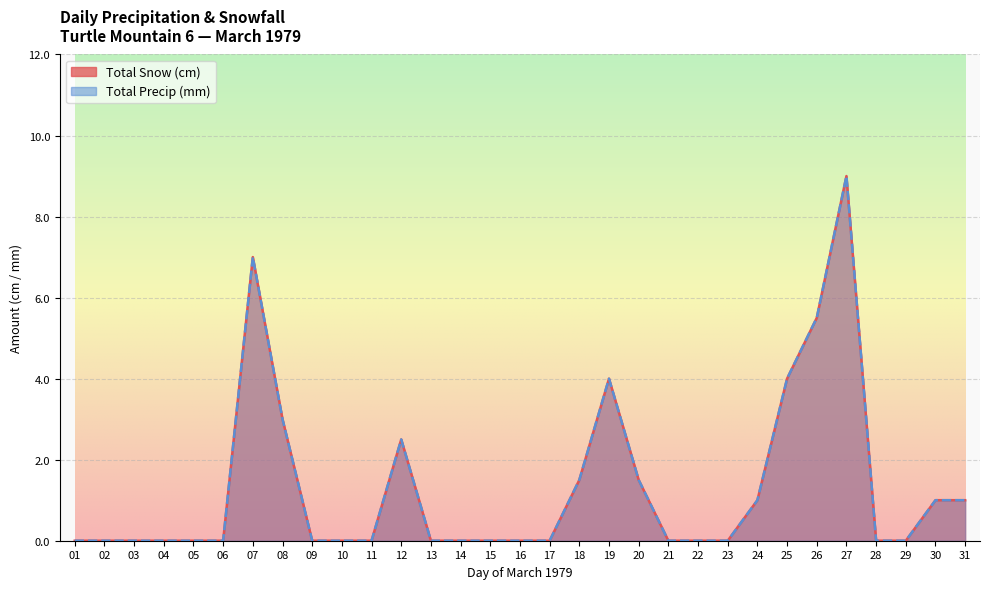

Reading left to right, what are all the values shown in this chart?

Total Snow (cm): 0.0	0.0	0.0	0.0	0.0	0.0	7.0	3.0	0.0	0.0	0.0	2.5	0.0	0.0	0.0	0.0	0.0	1.5	4.0	1.5	0.0	0.0	0.0	1.0	4.0	5.5	9.0	0.0	0.0	1.0	1.0
Total Precip (mm): 0.0	0.0	0.0	0.0	0.0	0.0	7.0	3.0	0.0	0.0	0.0	2.5	0.0	0.0	0.0	0.0	0.0	1.5	4.0	1.5	0.0	0.0	0.0	1.0	4.0	5.5	9.0	0.0	0.0	1.0	1.0